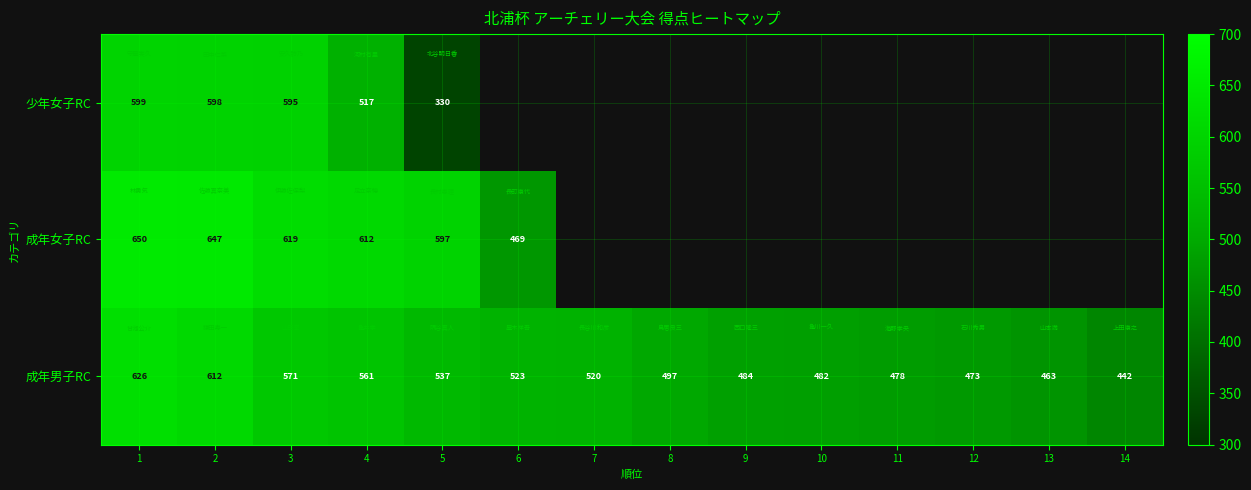

What is the spread (max minus min) of values at 1?

51